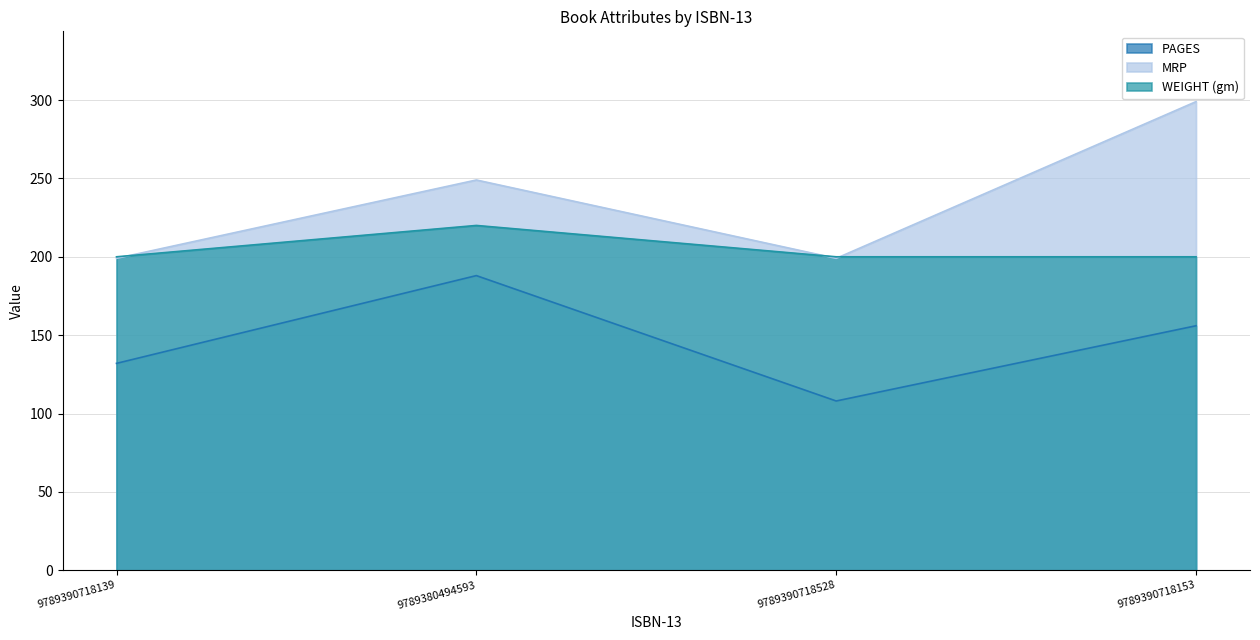

True or false: WEIGHT (gm) and PAGES cross at least once.

False